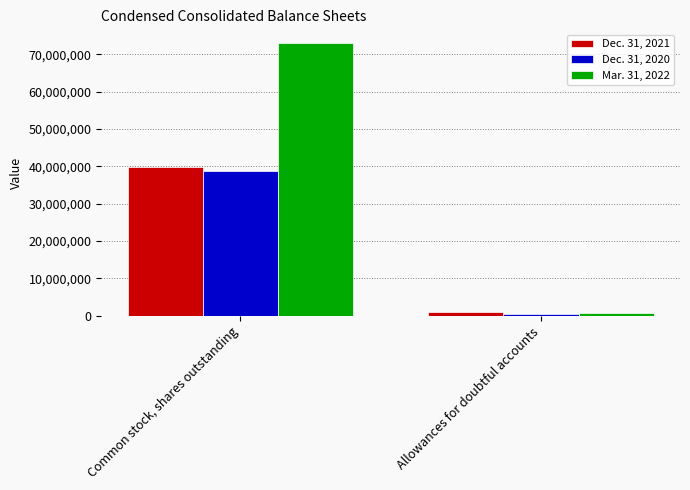

At Common stock, shares outstanding, list the series in order from largest to smallest.

Mar. 31, 2022, Dec. 31, 2021, Dec. 31, 2020